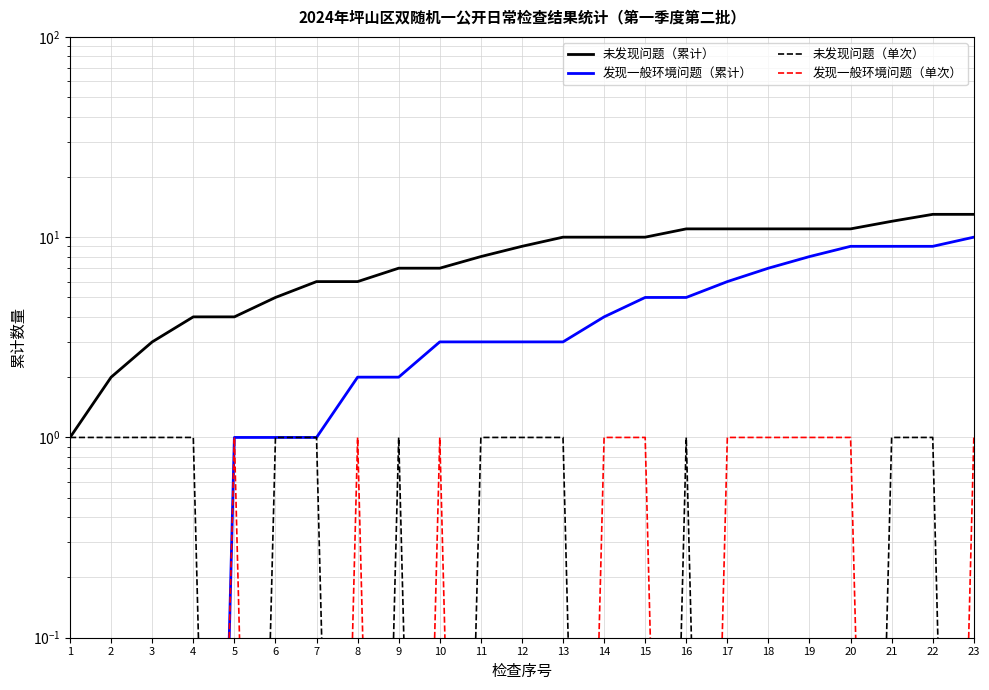

The value of 发现一般环境问题（单次） at 7 is 0.0. True or false?

True